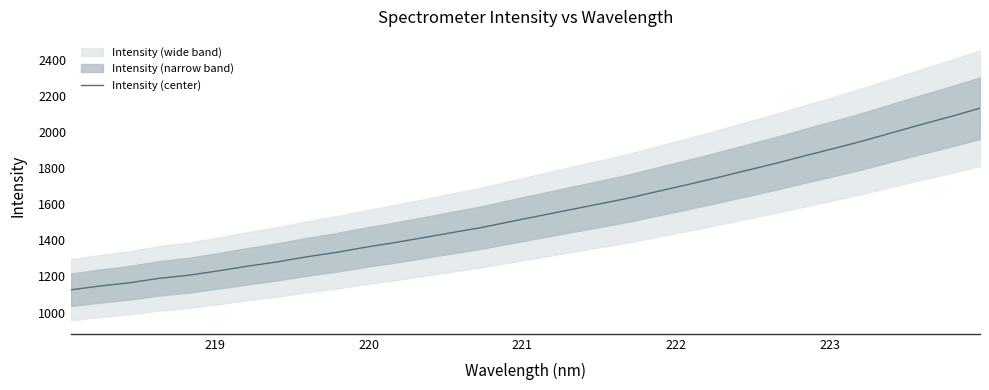

Reading left to right, extract all data points from this chart.

1126.4	1147.3	1165.2	1189.7	1206.7	1230.6	1256.6	1280.0	1308.0	1332.3	1360.9	1386.8	1414.6	1443.3	1471.3	1504.4	1536.8	1569.1	1601.2	1633.4	1671.1	1707.9	1745.7	1785.8	1824.9	1867.1	1908.0	1949.9	1996.0	2041.2	2085.0	2131.6